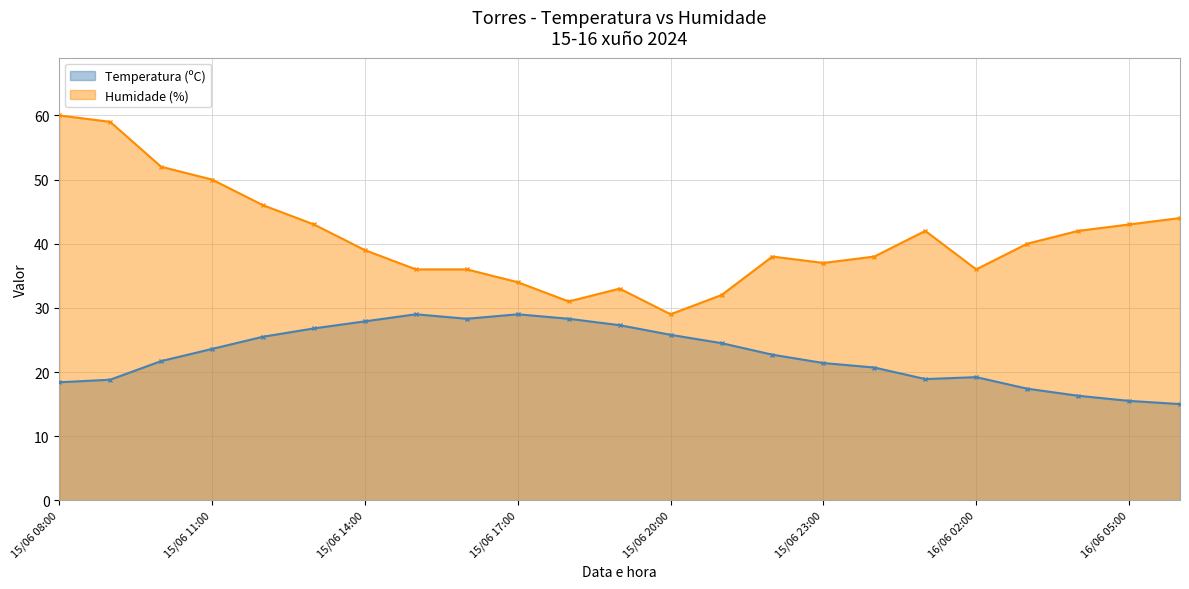

At which label does Temperatura (ºC) first exceed 22?

15/06 11:00